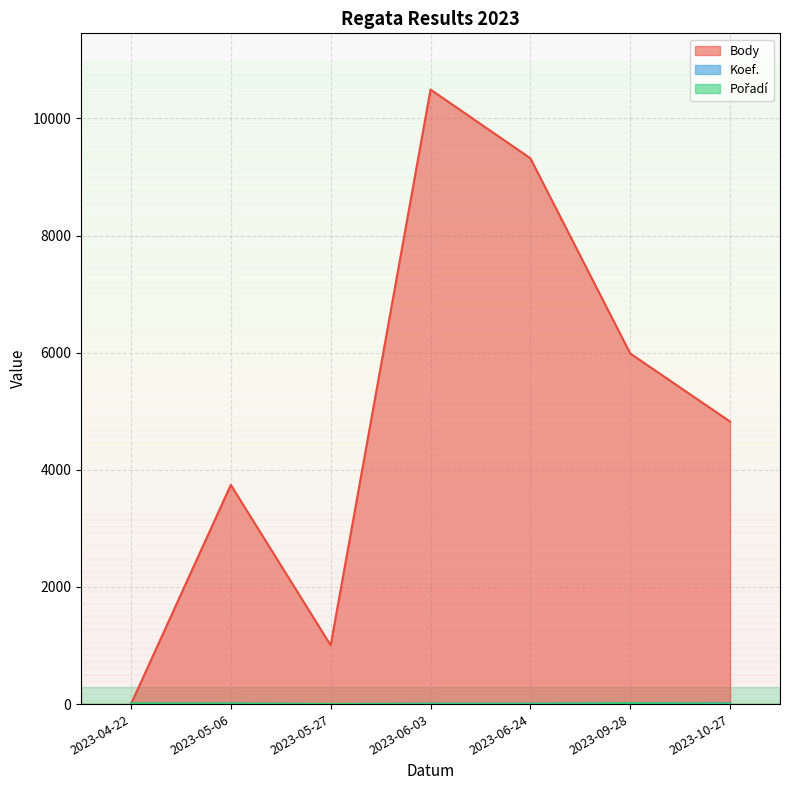

What is the difference between the second highest and second lowest values in the Koef. series?

8